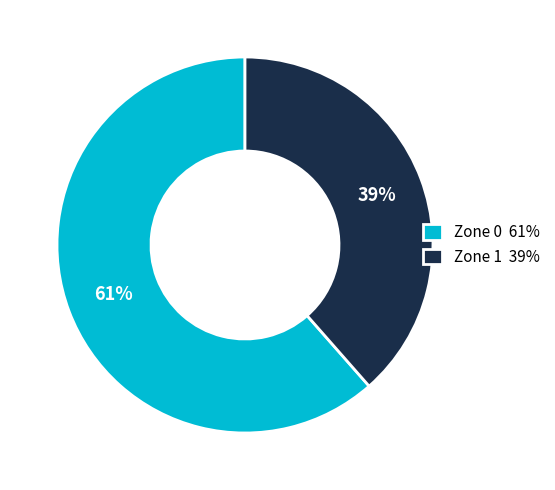

Which has a higher value, Zone 0 or Zone 1?

Zone 0